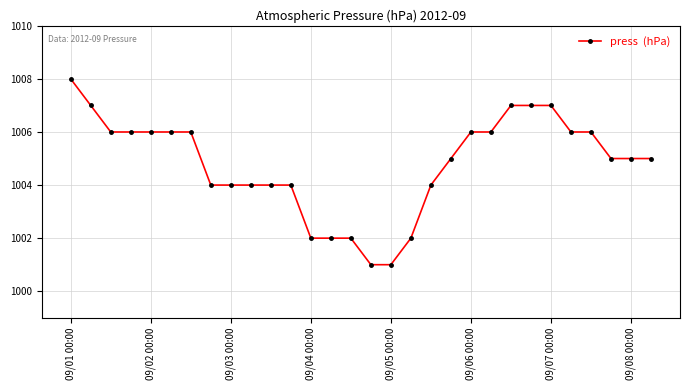

What is the maximum value shown in the chart?

1008